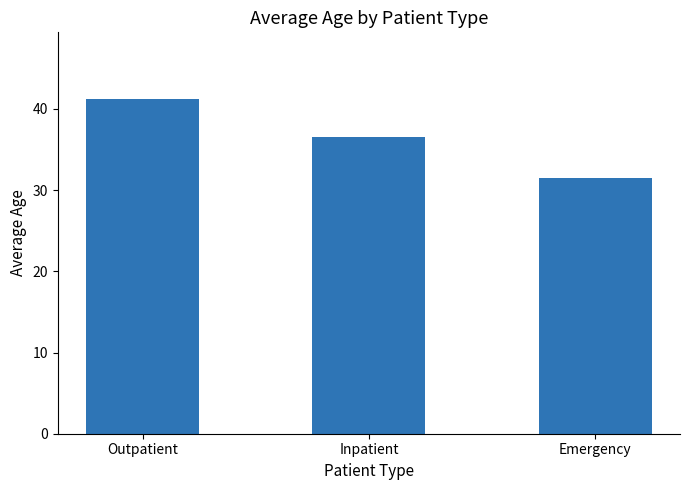

What is the sum of the values at Emergency and Outpatient?

72.7